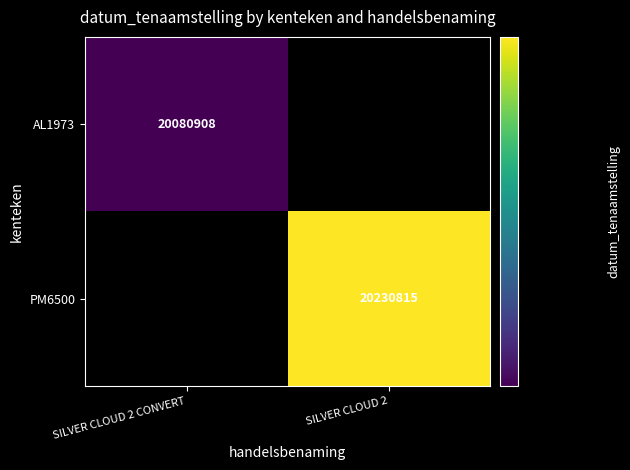

Is the value of PM6500 at SILVER CLOUD 2 greater than the value of AL1973 at SILVER CLOUD 2 CONVERT?

Yes